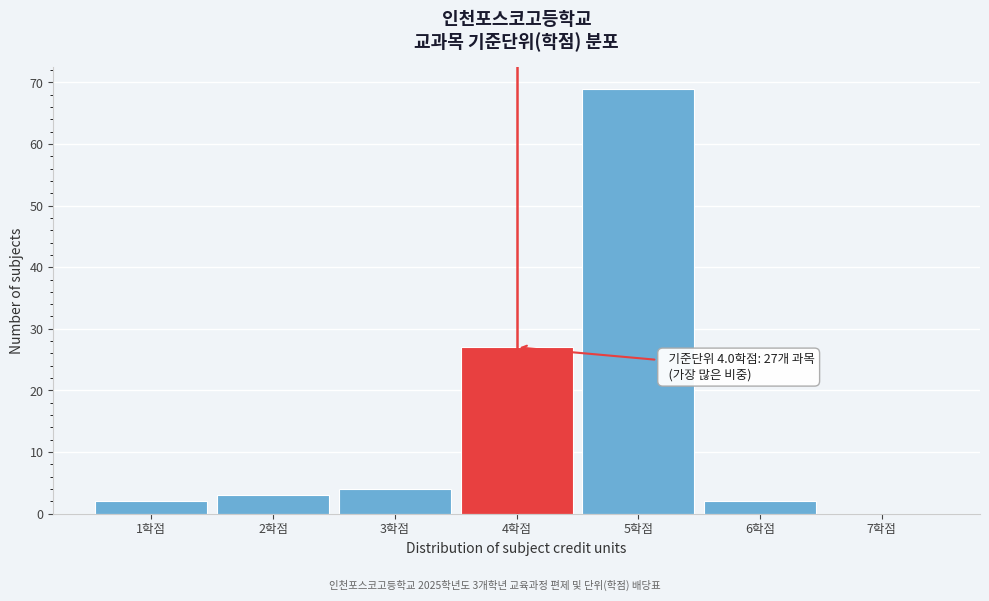

Over which range of the x-axis is the bar tallest?

4.5 to 5.5